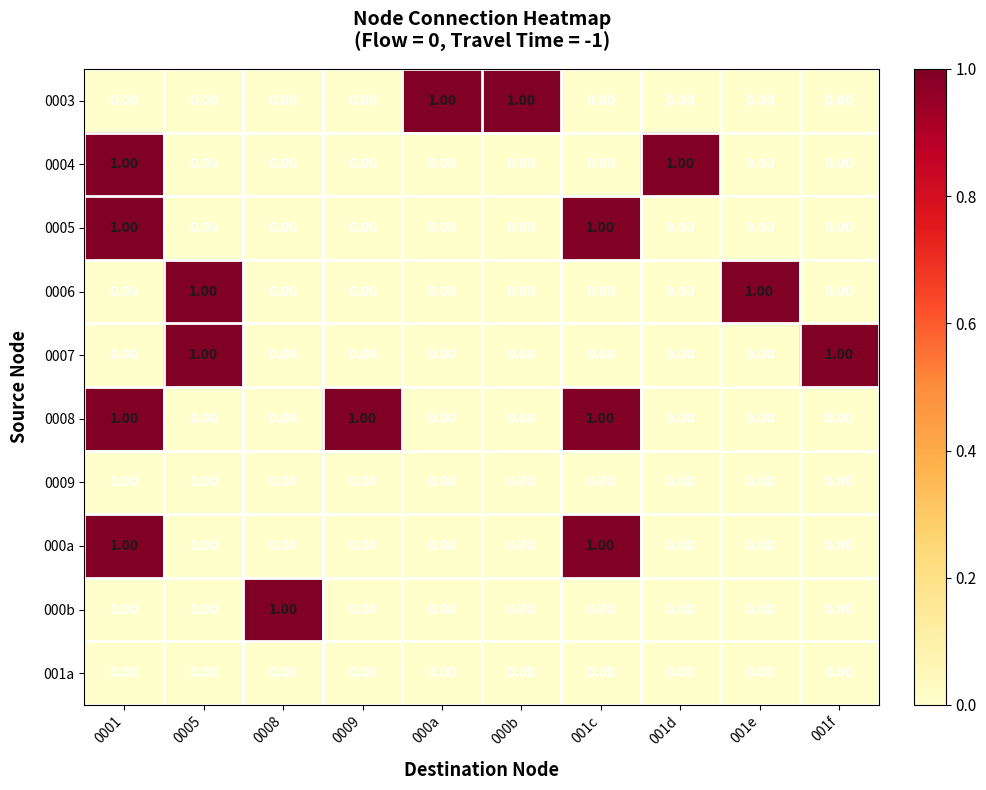

Count the number of data series in this chart.

10